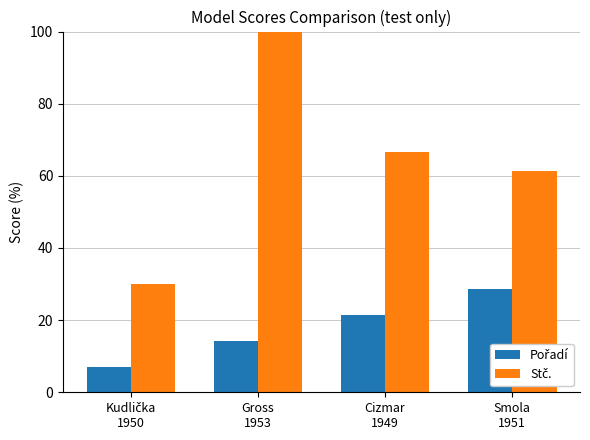

Count the number of data series in this chart.

2